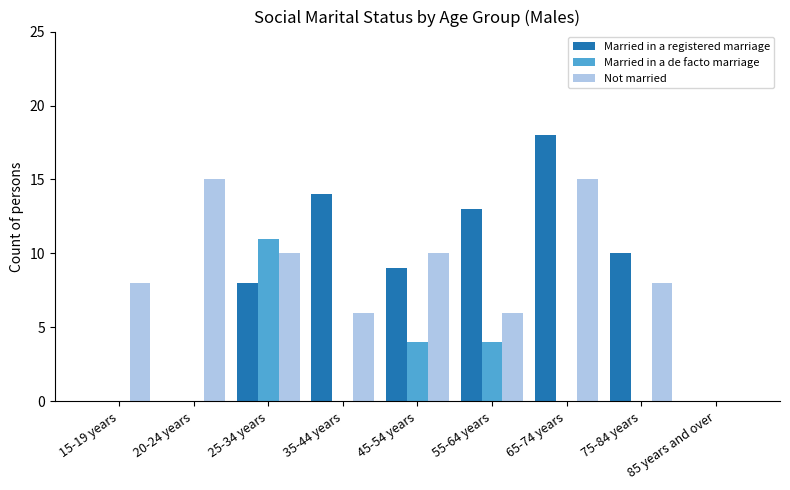

Are the bars grouped side by side (vs. stacked)?

Yes